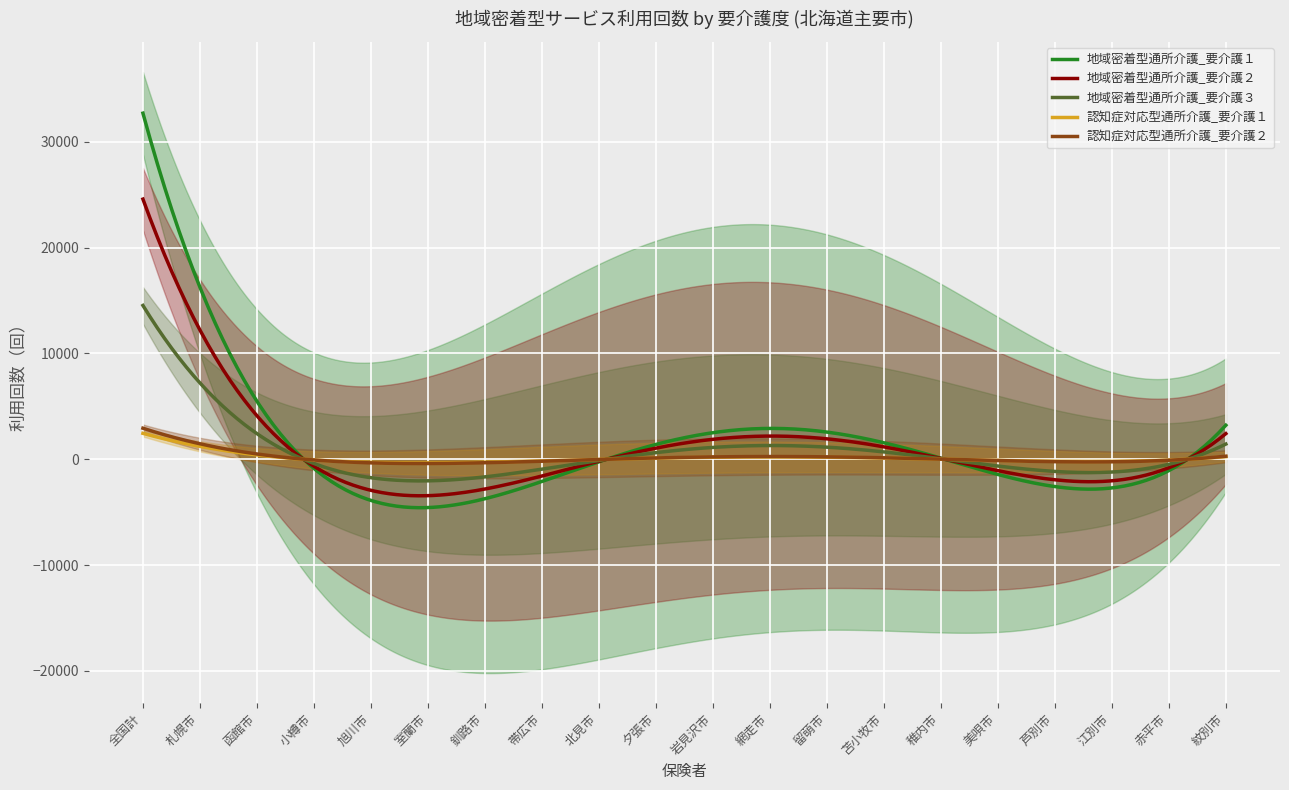

True or false: 認知症対応型通所介護_要介護２ and 地域密着型通所介護_要介護１ cross at least once.

True